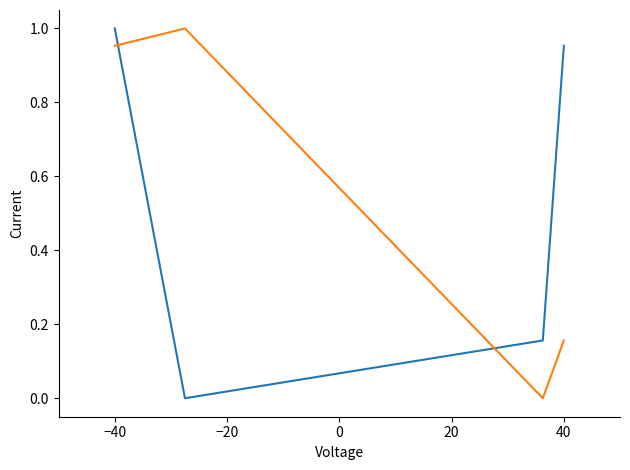

Does the chart display data point markers on the line(s)?

No